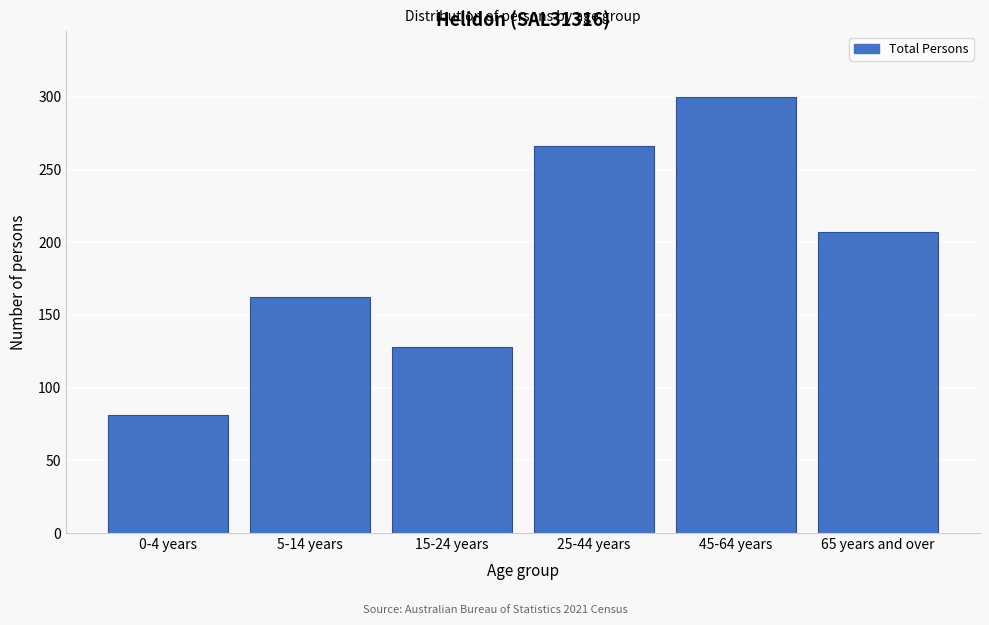

Reading right to left, list all the values displayed in this chart.

207	300	266	128	162	81